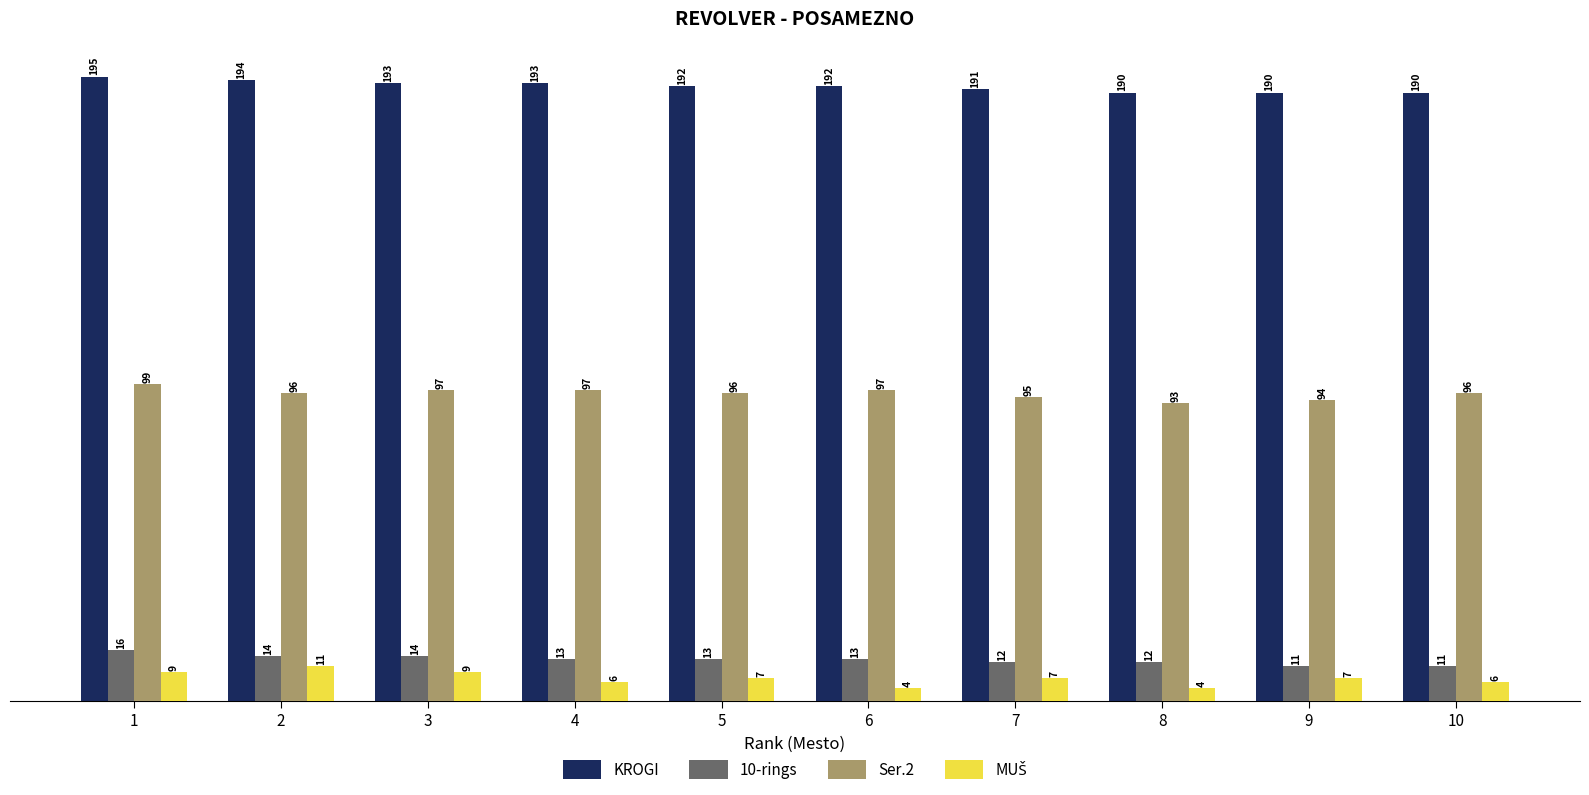

What is the difference between the maximum and minimum values in the 10-rings series?

5